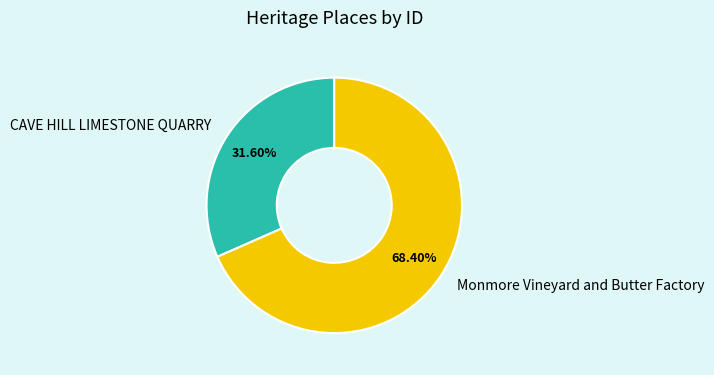

The CAVE HILL LIMESTONE QUARRY slice represents 32% of the pie. True or false?

True